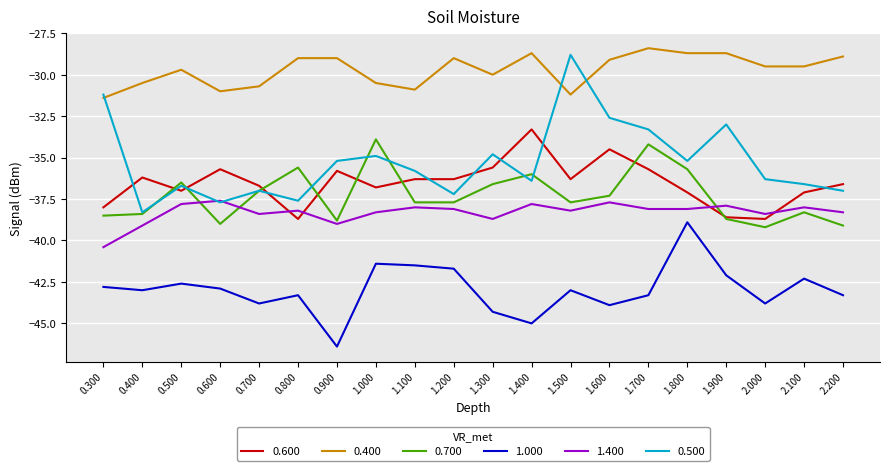

Between 1.800 and 2.100, which series saw the biggest shift?

1.000